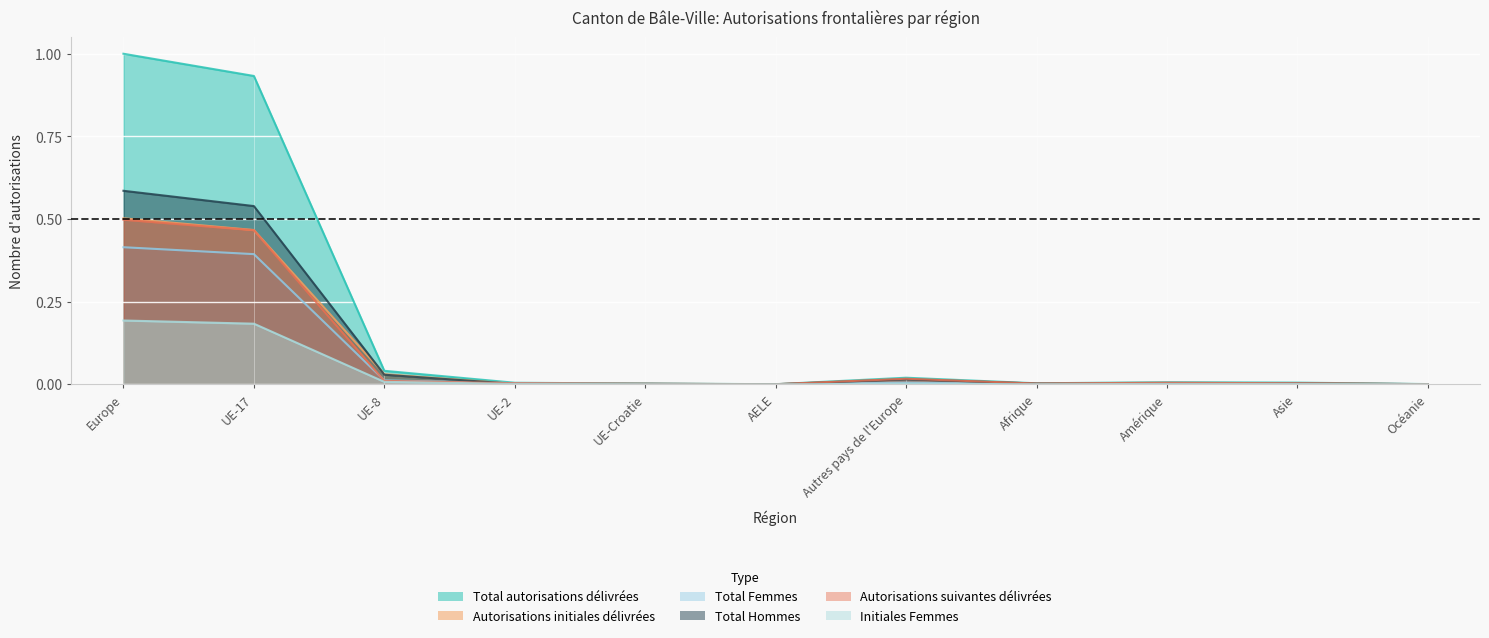

Which category has the lowest value in the Autorisations initiales délivrées series?

AELE